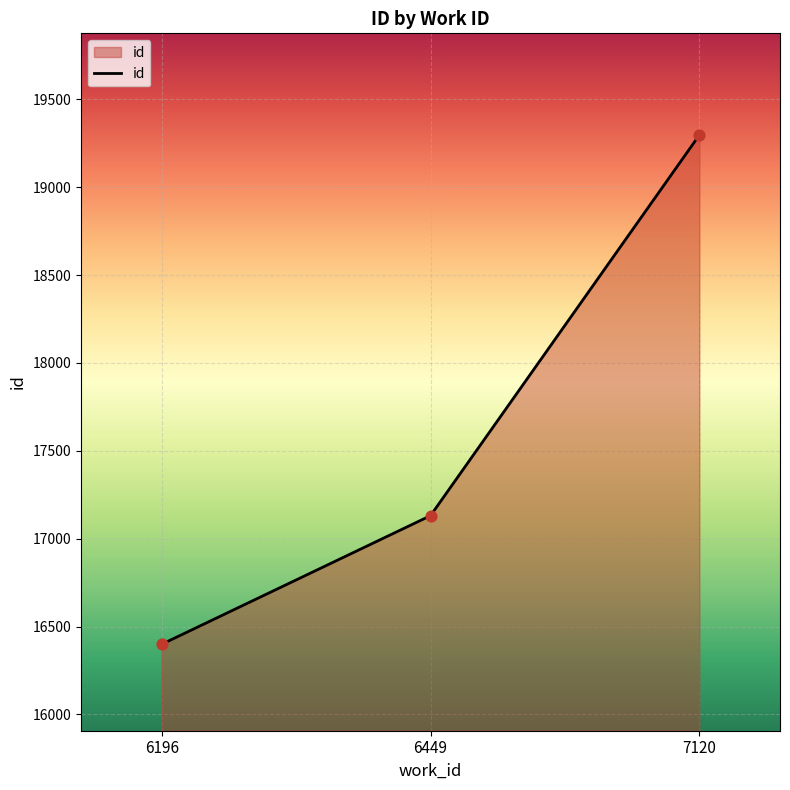

Which has a higher value, 6196 or 7120?

7120